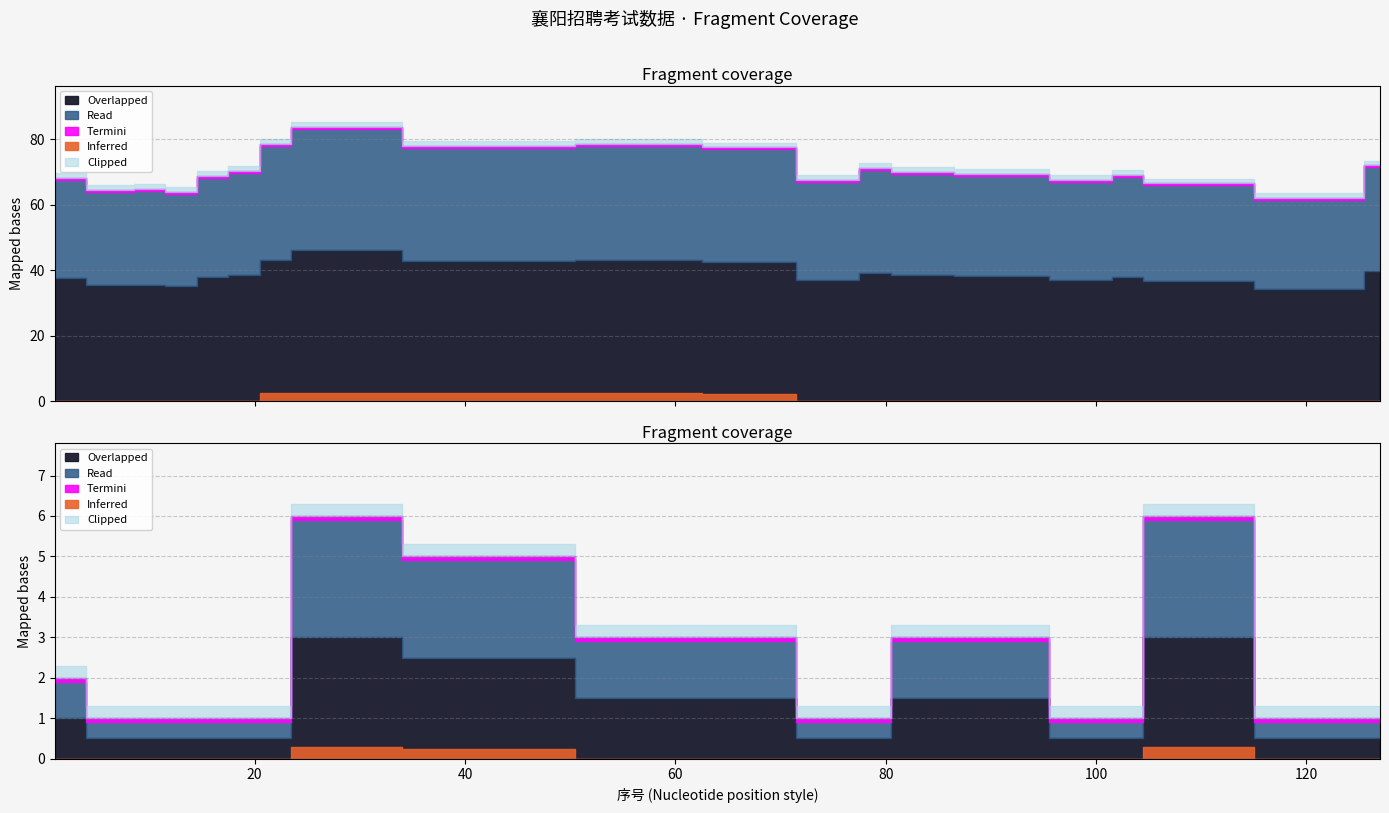

True or false: 笔试折算后成绩 has a value of 35.3 at 25.

False